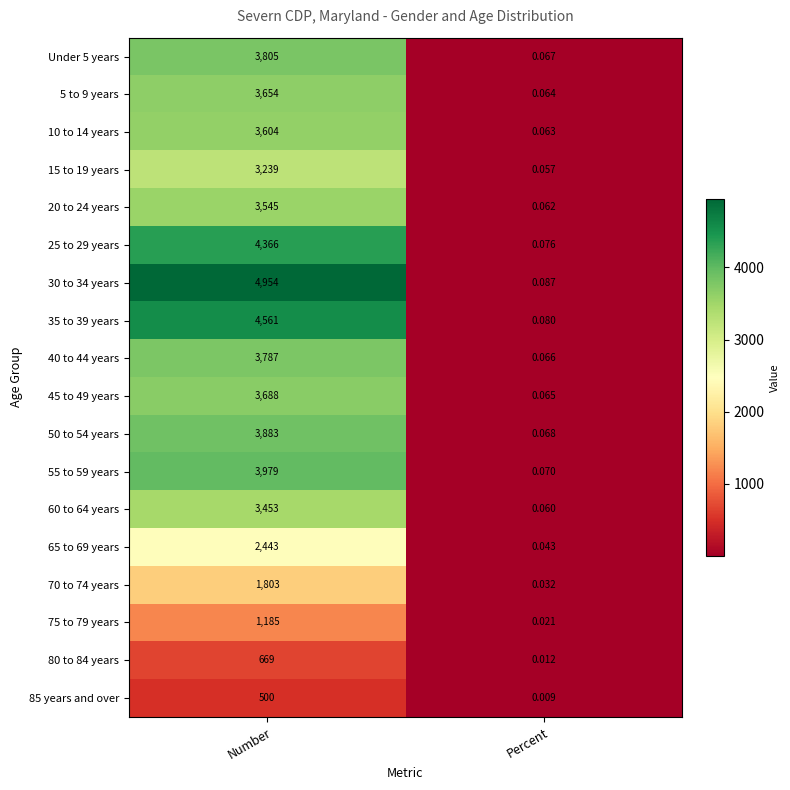

At which label is 40 to 44 years closest to 1893?

Percent